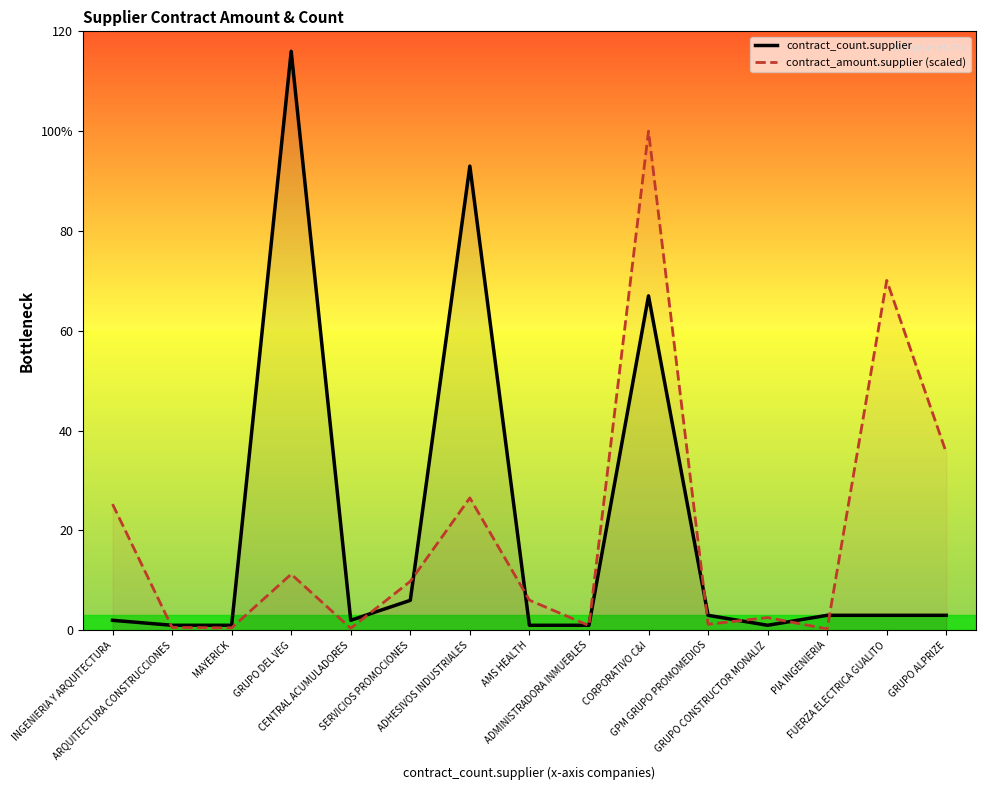

What is the average value of the contract_count.supplier series?

20.2